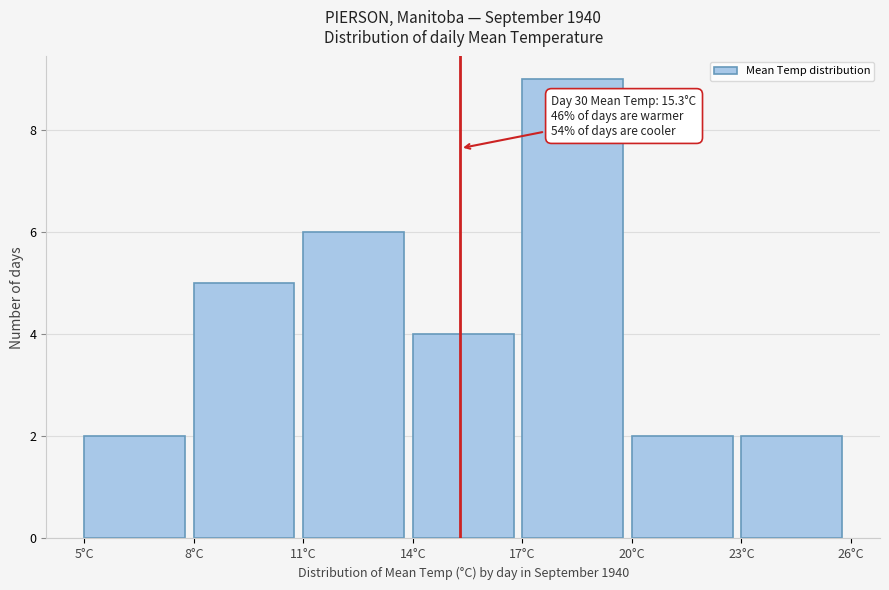

Which range on the x-axis has the tallest bar?

17 to 20